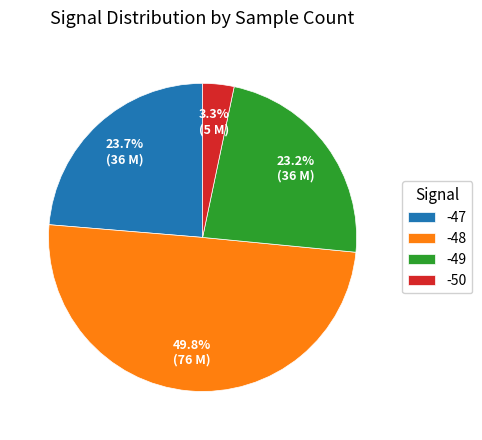

How much of the chart is everything except -48?

50.2%